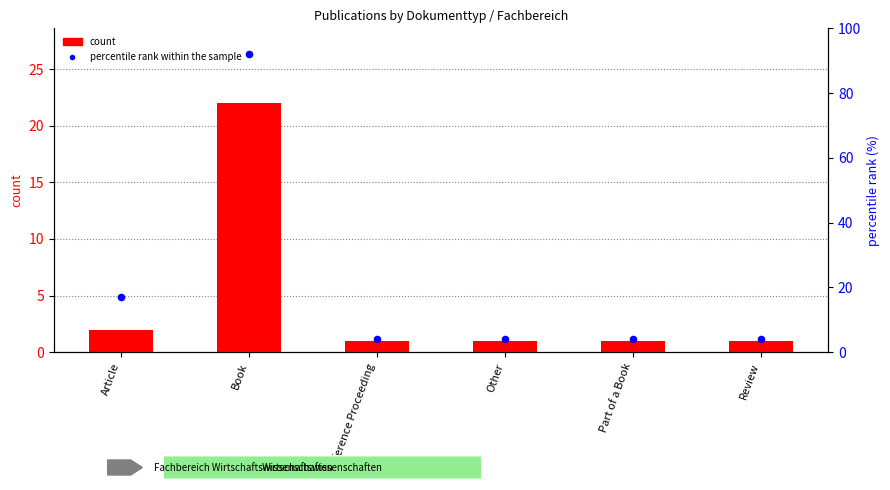

Which series reaches the minimum Y coordinate?

count